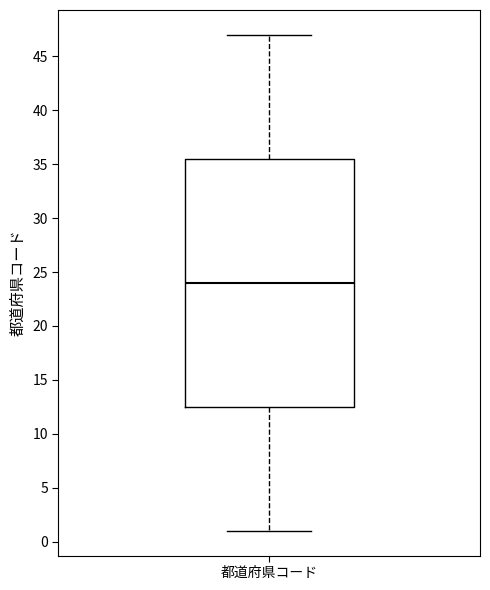

Transcribe this box plot: give where the median line is, the range the box spans, and where the two whiskers end, as read against the y-axis. The values are not printed on the chart, so give them approximately, as read against the axis.

median 24.0, box 12.5 to 35.5, whiskers 1.0 to 47.0